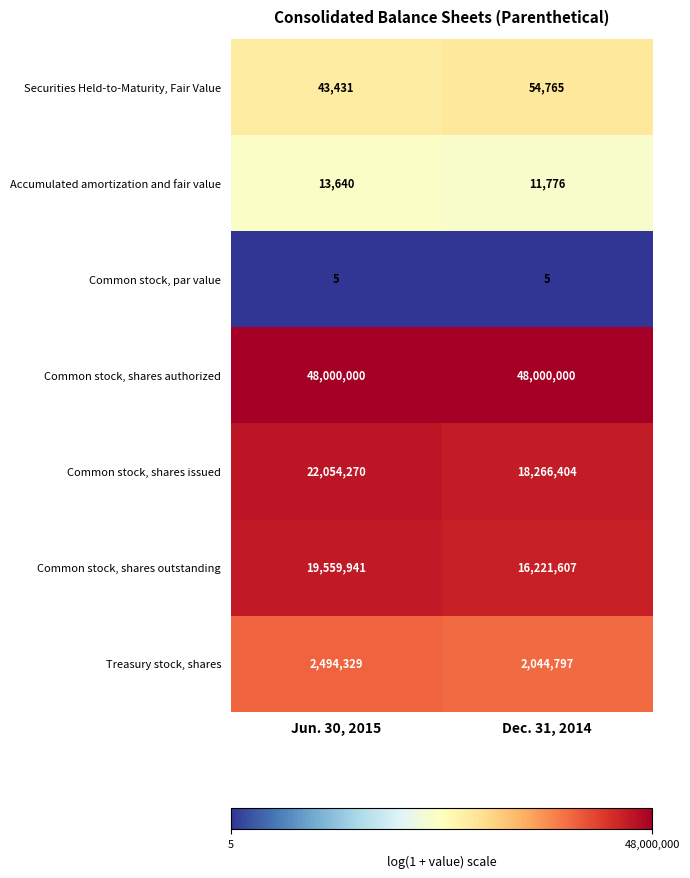

Reading left to right, transcribe all the data shown in this chart.

Securities Held-to-Maturity, Fair Value: 43431	54765
Accumulated amortization and fair value: 13640	11776
Common stock, par value: 5	5
Common stock, shares authorized: 48000000	48000000
Common stock, shares issued: 22054270	18266404
Common stock, shares outstanding: 19559941	16221607
Treasury stock, shares: 2494329	2044797